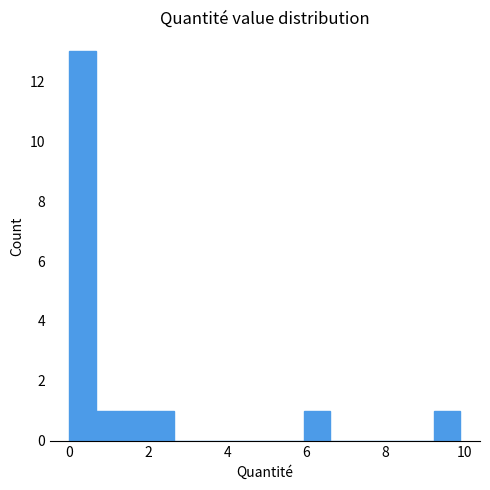

Read against the x-axis, roughly where is the centre of the tallest bar?

0.4